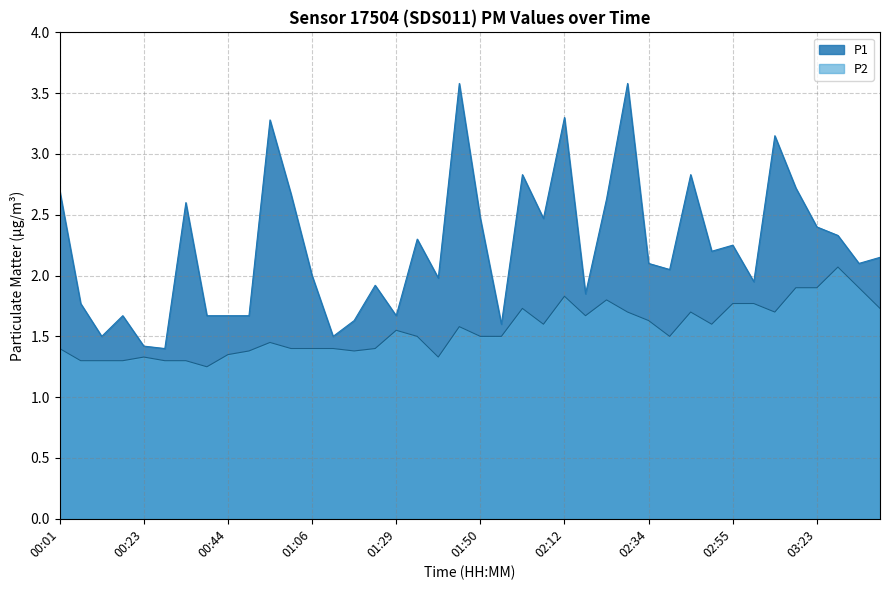

What is the difference between the maximum and second lowest values in the P1 series?

2.2